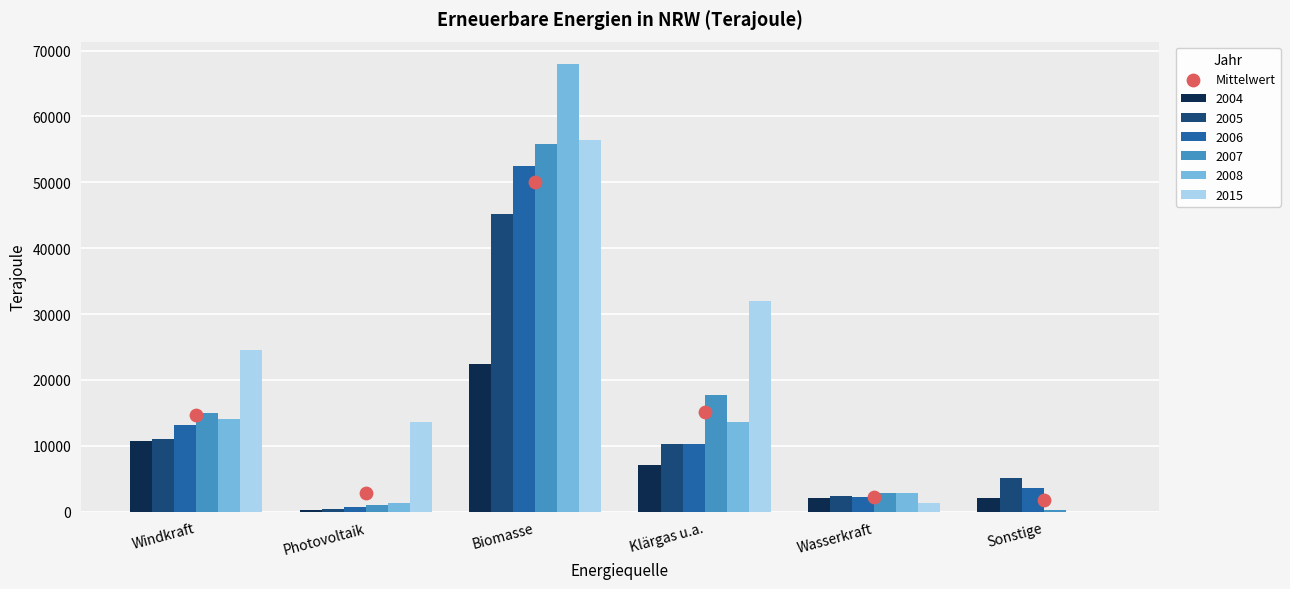

What are all the series names shown in the legend?

2004, 2005, 2006, 2007, 2008, 2015